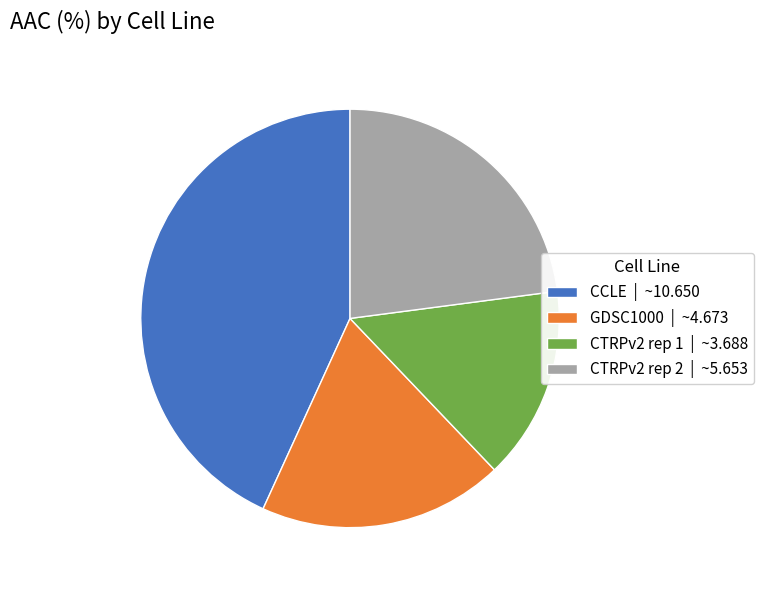

Which has a higher value, GDSC1000 or CCLE?

CCLE